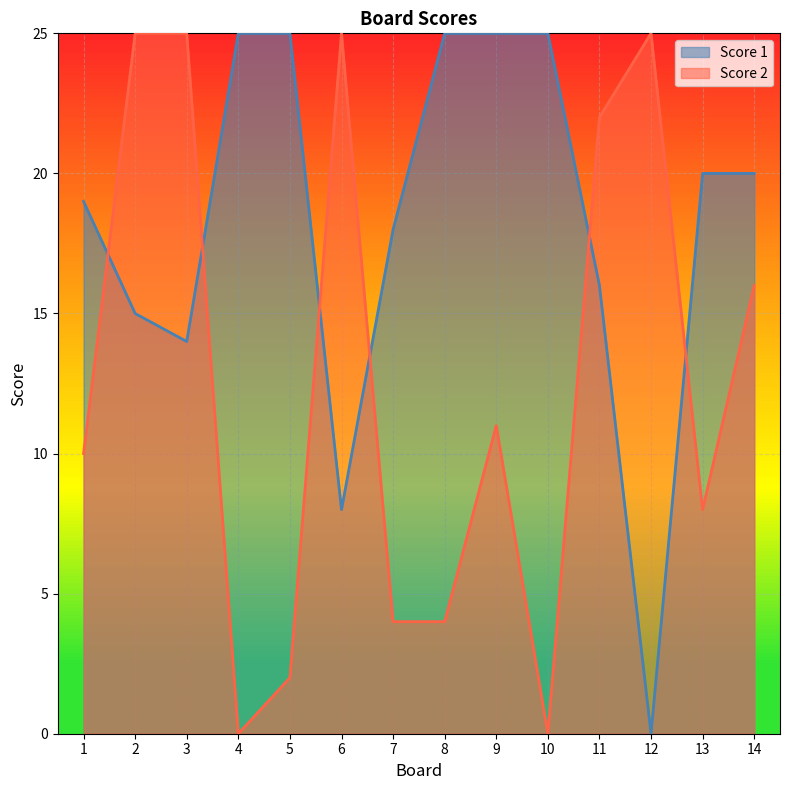

Where is the first local minimum for Score 2?

4